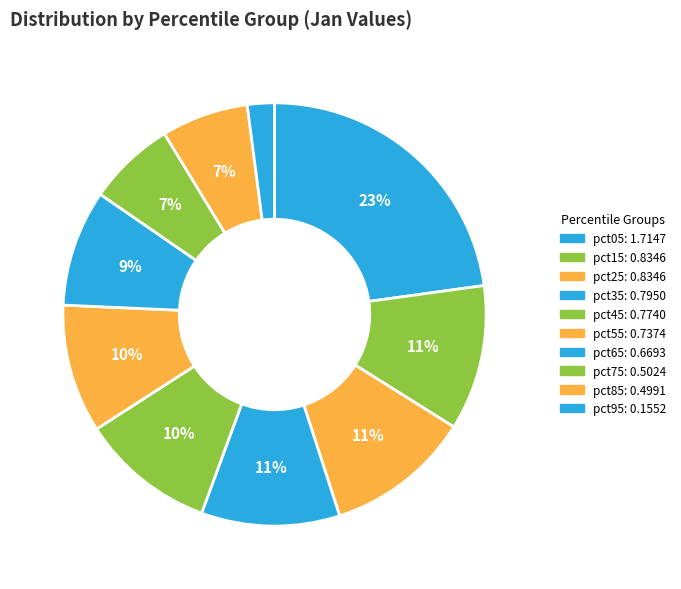

What percentage is the pct45 slice, to the nearest percent?

10%